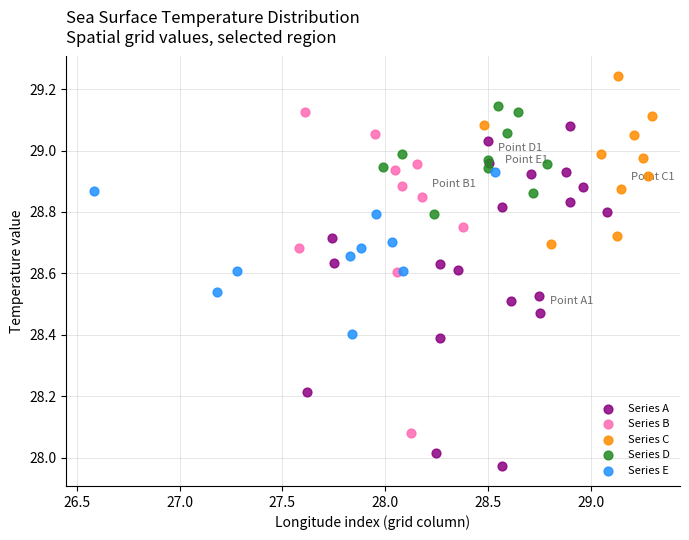

Which series reaches the minimum Y coordinate?

Series A